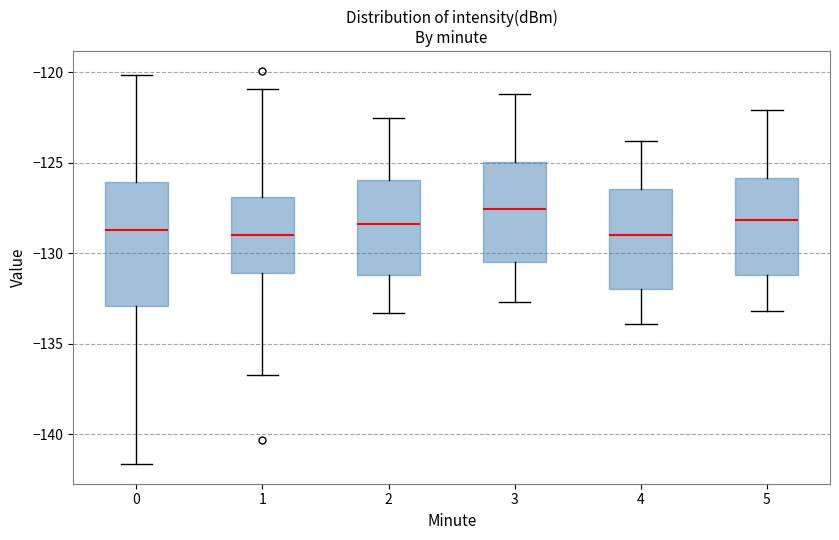

Comparing the boxes themselves (not the whiskers), which one is the tallest?

0